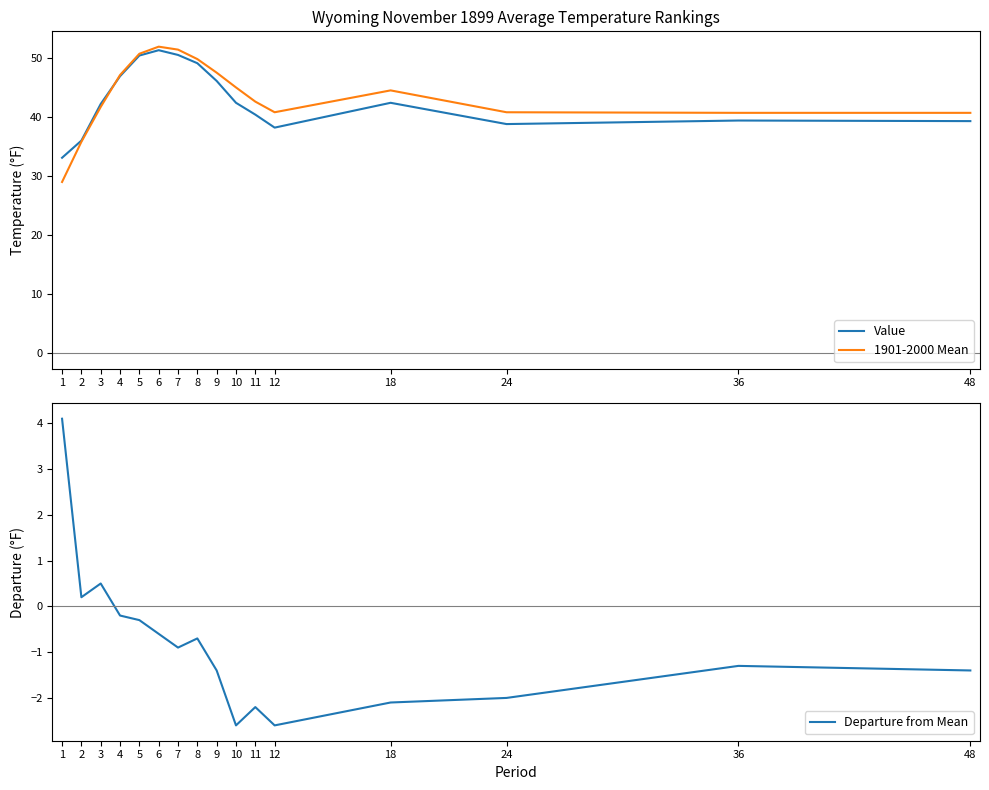

True or false: Departure from Mean has more than 2 points higher than both neighbors.

True